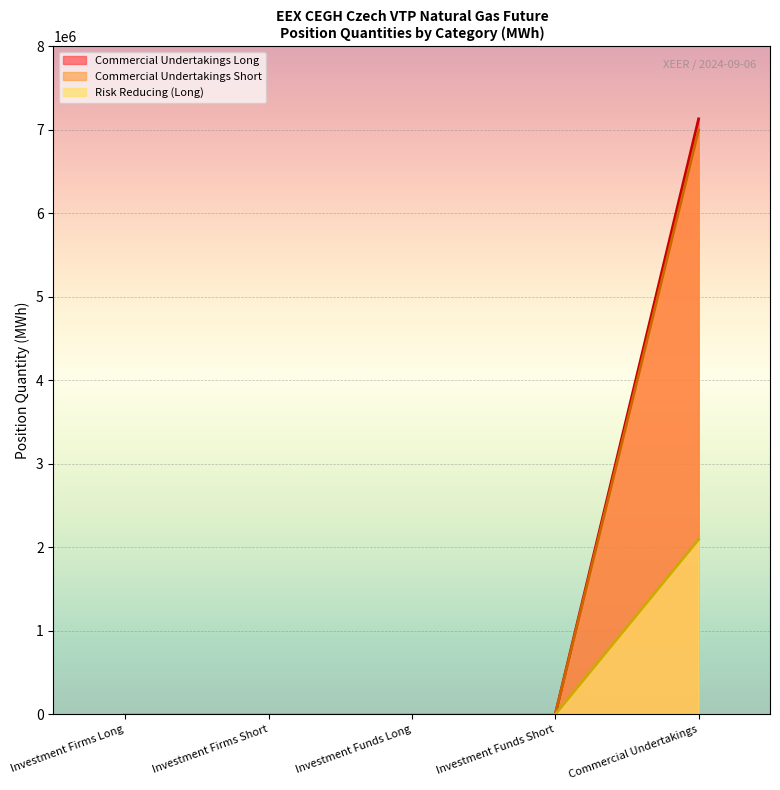

What position from the left is Investment Firms Long?

1